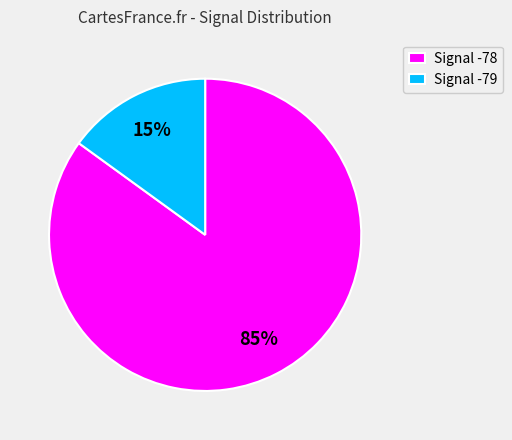

Is there a majority slice in this chart?

Yes